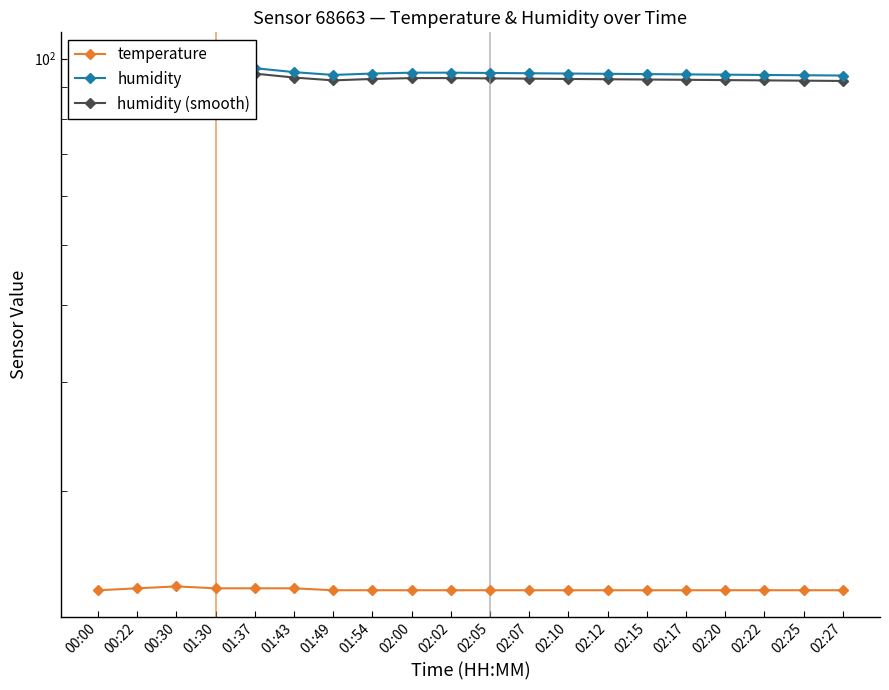

What is the average value of the temperature series?

13.8